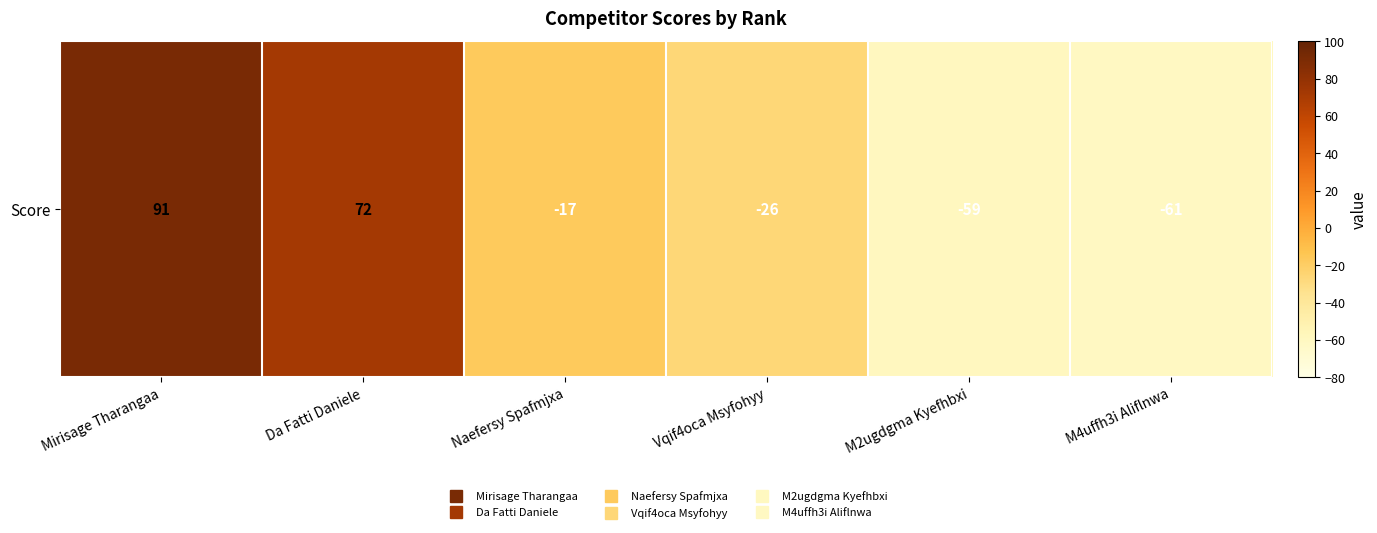

Between M2ugdgma Kyefhbxi and Da Fatti Daniele, which is larger?

Da Fatti Daniele